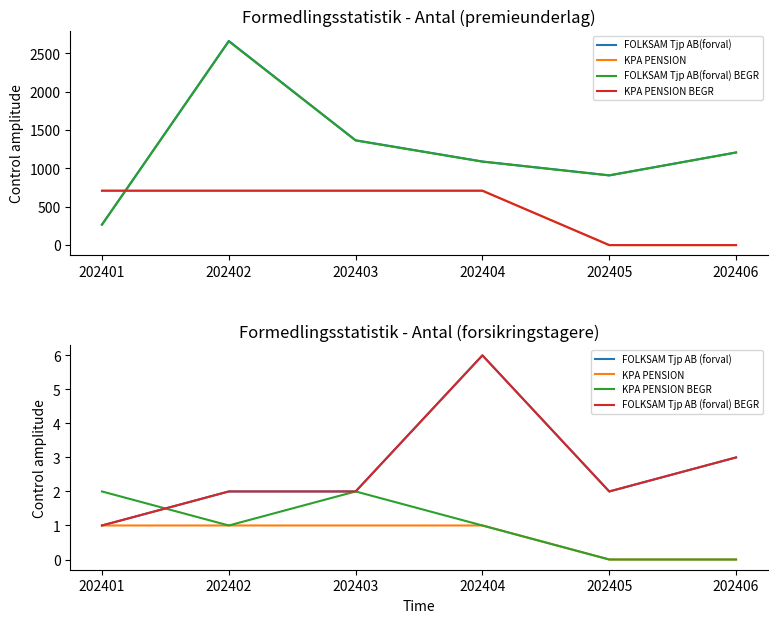

What is the difference between the second highest and minimum values in the KPA PENSION series?

1